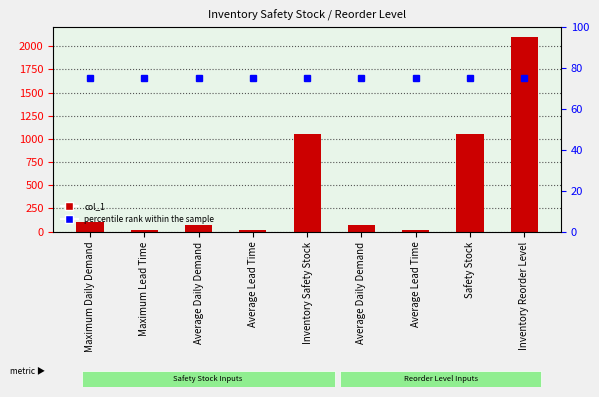

Which series has the largest total across all categories?

col_1